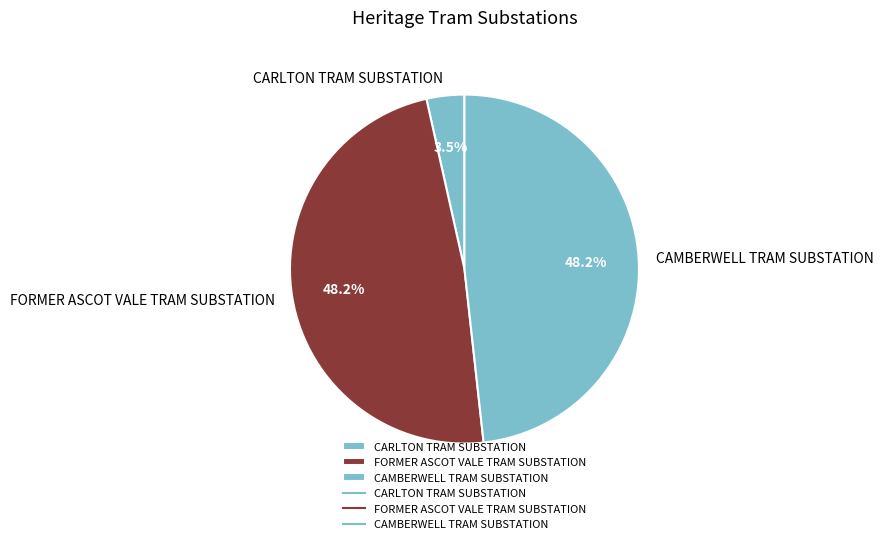

Do FORMER ASCOT VALE TRAM SUBSTATION and CAMBERWELL TRAM SUBSTATION together represent more than half of the pie?

Yes